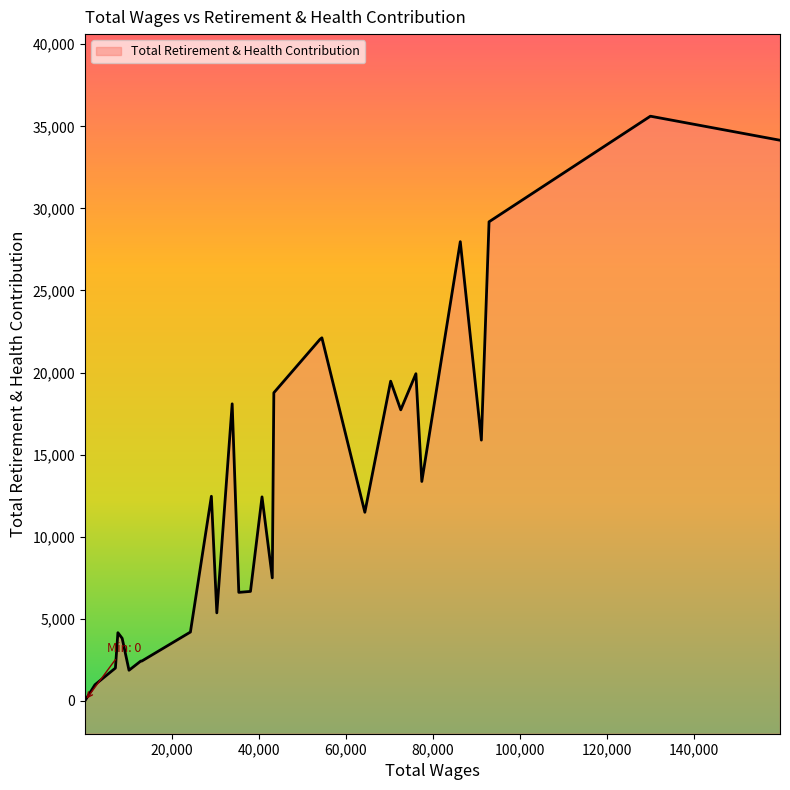

Reading right to left, transcribe all the data shown in this chart.

28=0	27=983	26=2000	25=4155	24=3811	23=1866	22=2425	21=2428	20=4193	19=12464	18=5362	17=18095	16=6610	15=6669	14=12427	13=7494	12=18770	11=22022	10=22116	9=11489	8=19474	7=17729	6=19929	5=13365	4=27973	3=15885	2=29184	1=35616	0=34151